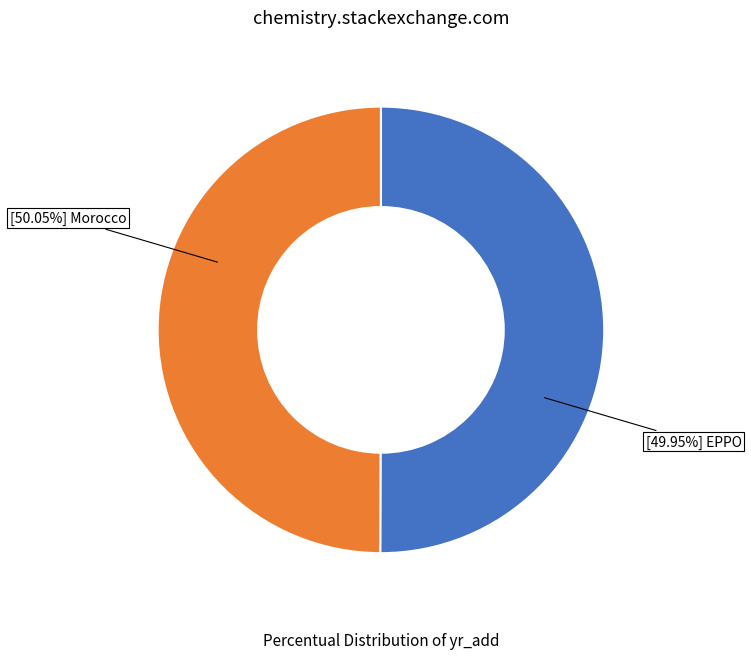

Count the number of slices in the pie.

2